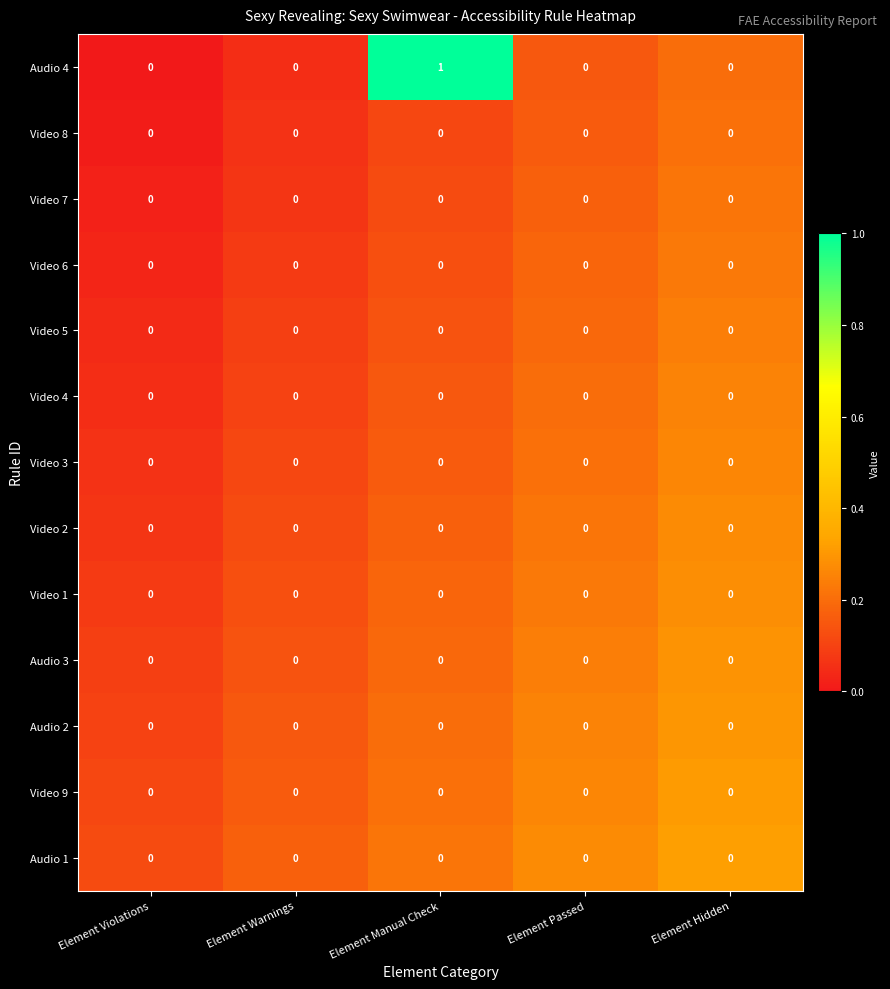

Which series has the widest spread of values?

Audio 4